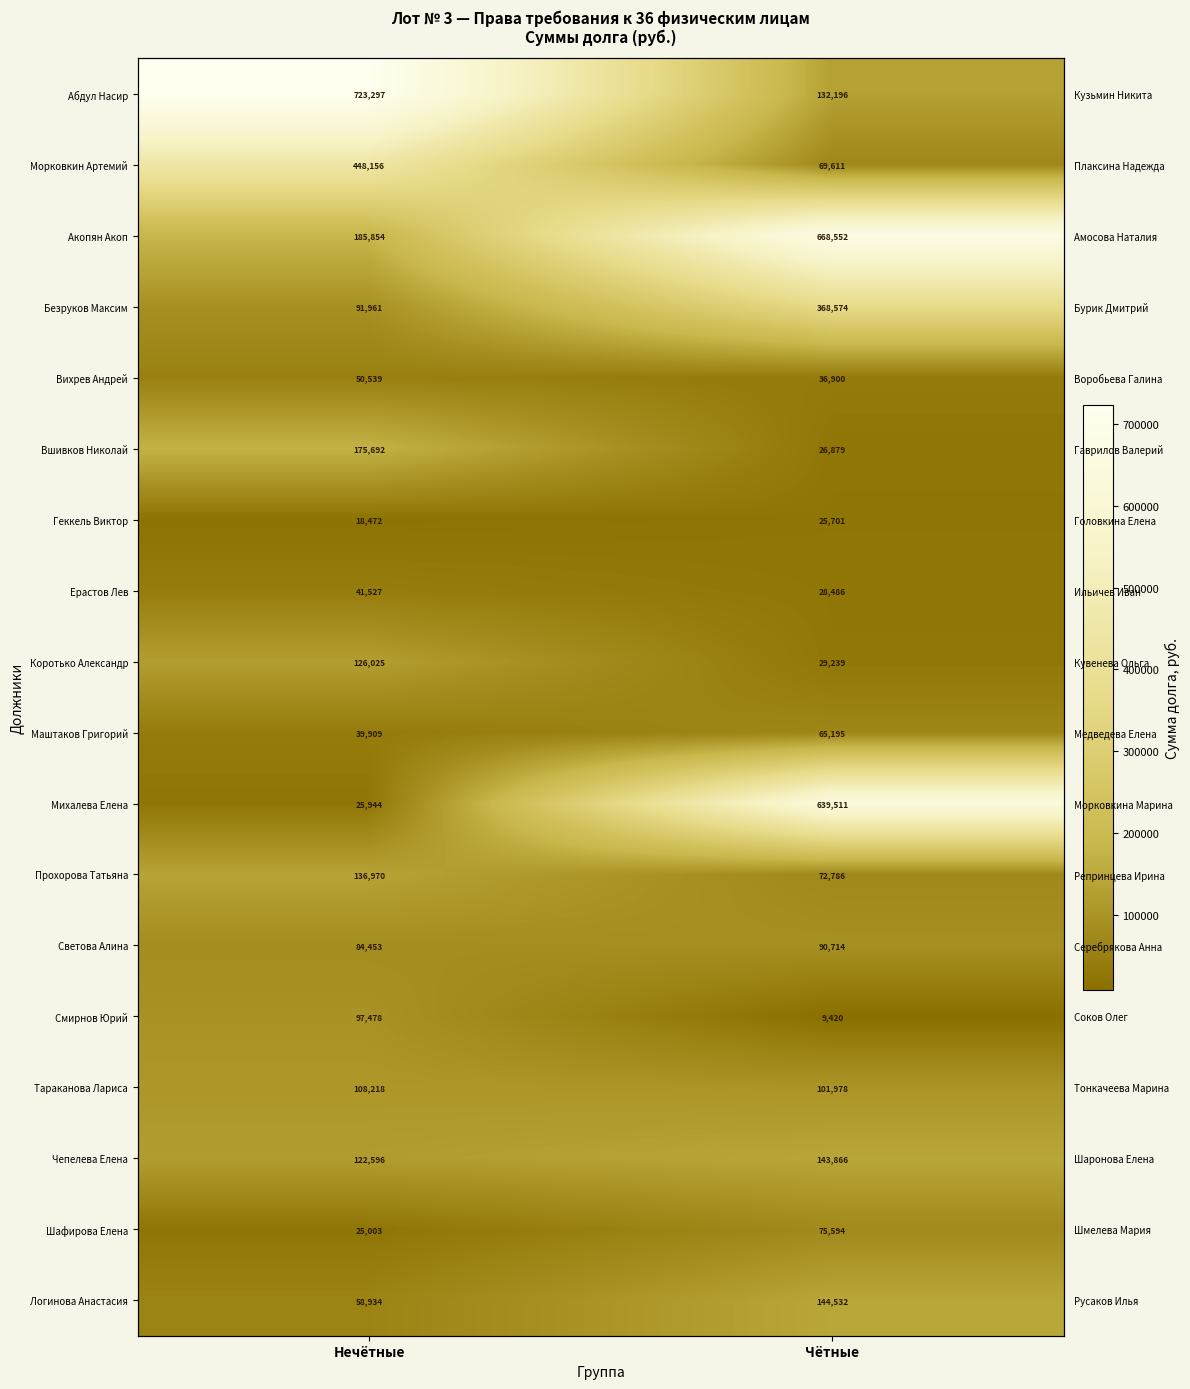

Where does the Светова Алина series first go above 90713?

Чётные